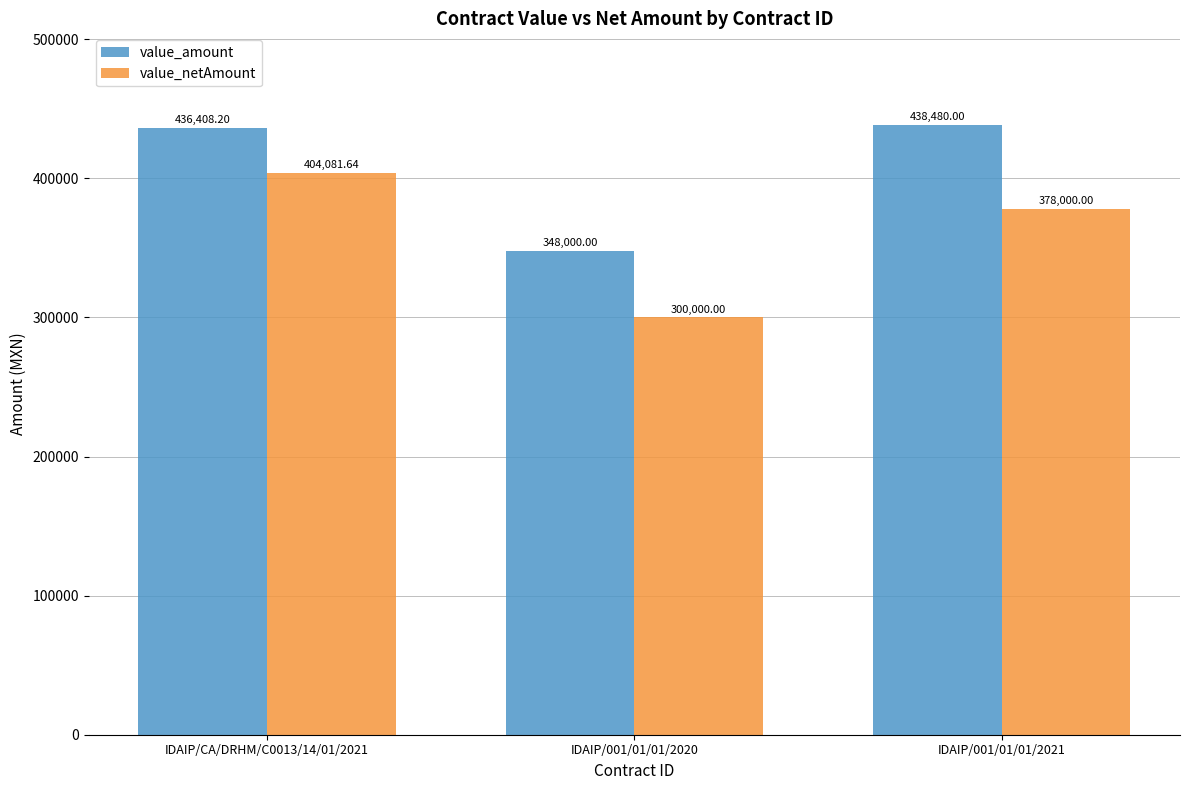

Reading left to right, list all the values displayed in this chart.

value_amount: 436408.2	348000.0	438480.0
value_netAmount: 404081.6	300000.0	378000.0